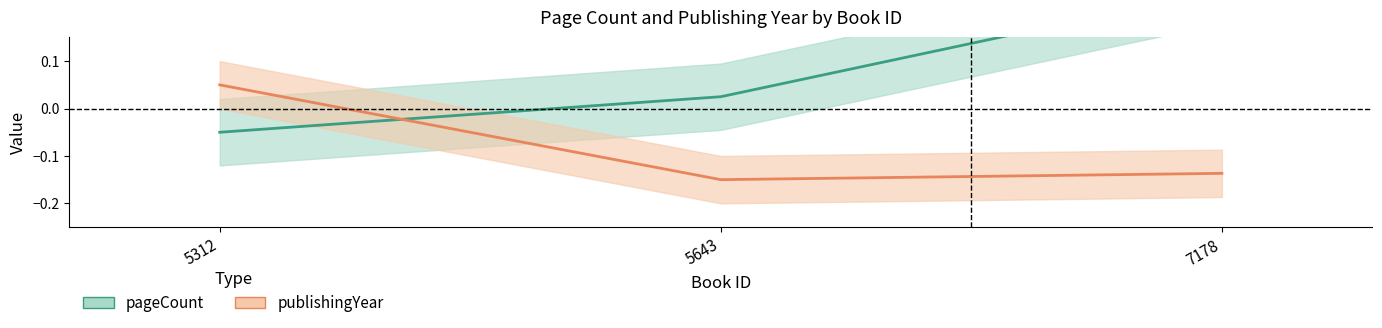

What is the total value across all series at 5643?

-0.1